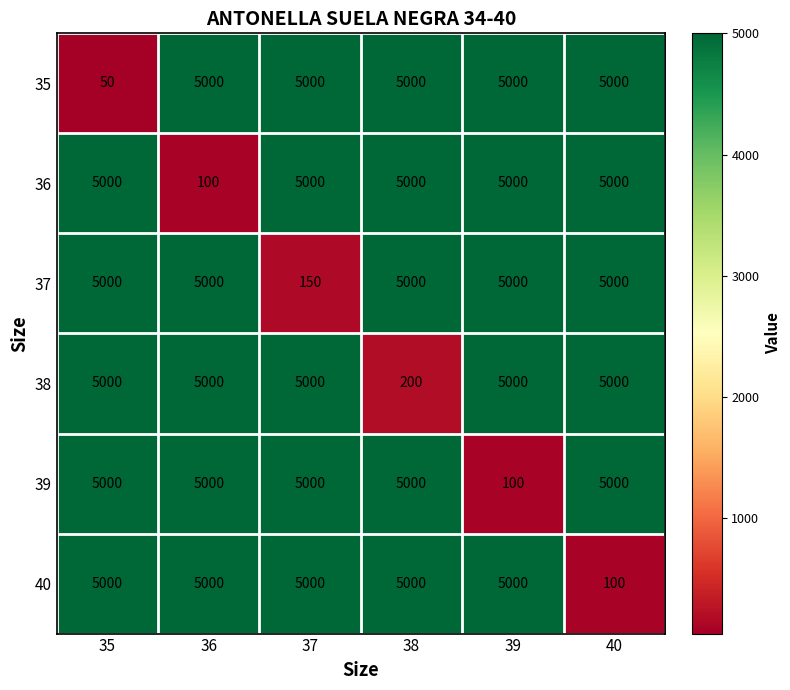

What is the minimum value shown in the chart?

50